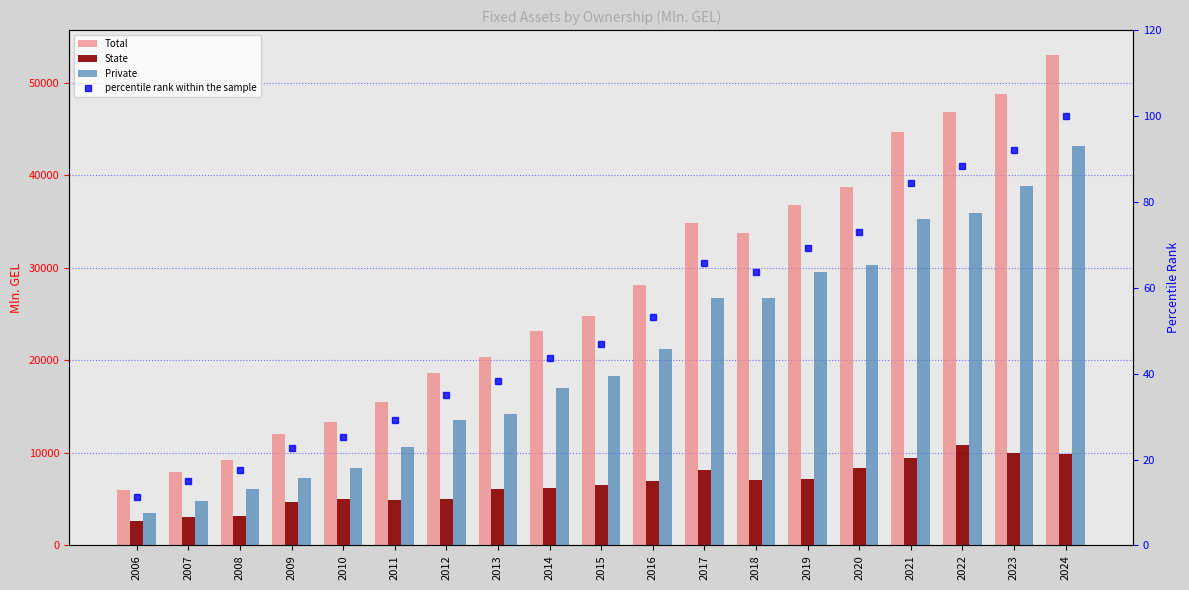

Are the bars horizontal?

No